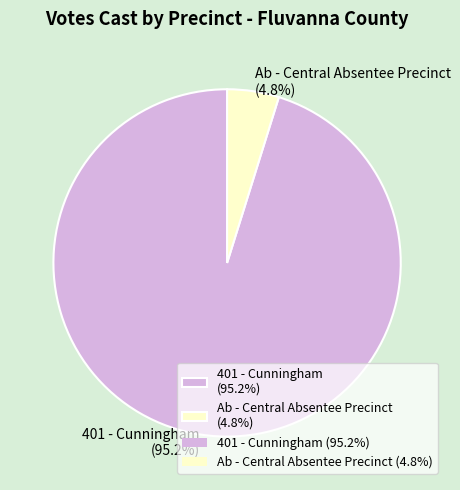

Which has a higher value, 401 - Cunningham or Ab - Central Absentee Precinct?

401 - Cunningham